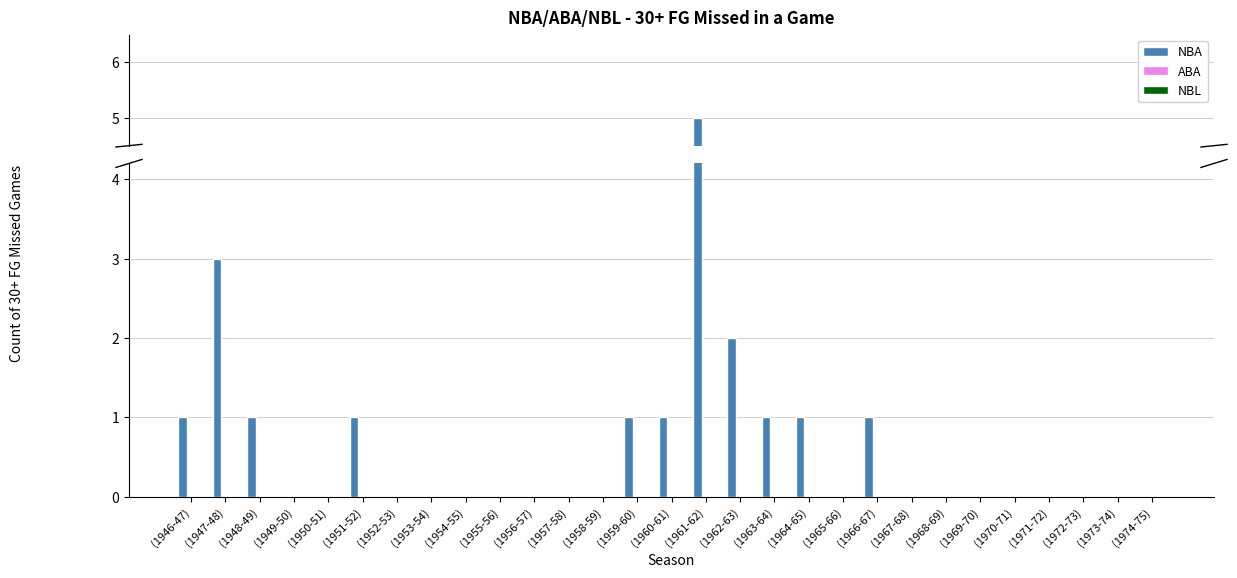

At which label is NBL closest to 0?

(1946-47)